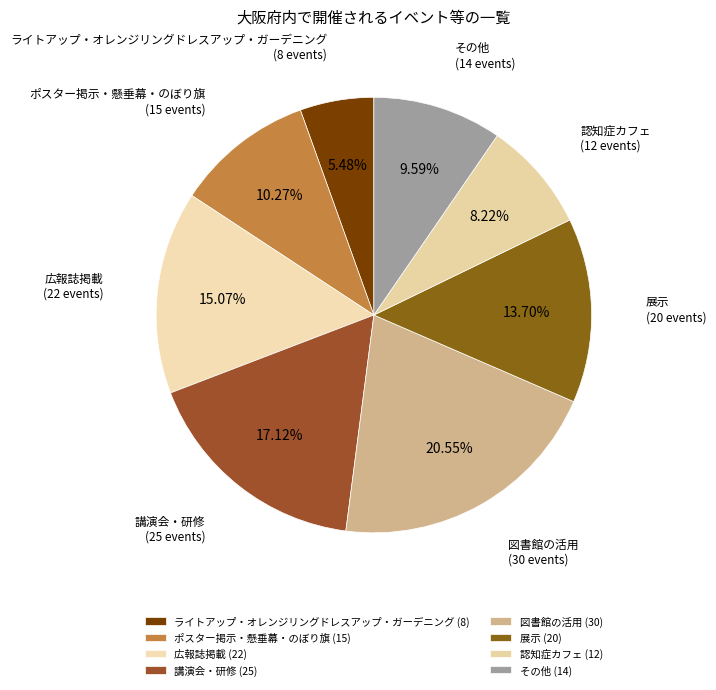

To the nearest percent, what is the difference between the ライトアップ・オレンジリングドレスアップ・ガーデニング and その他 slice percentages?

4%